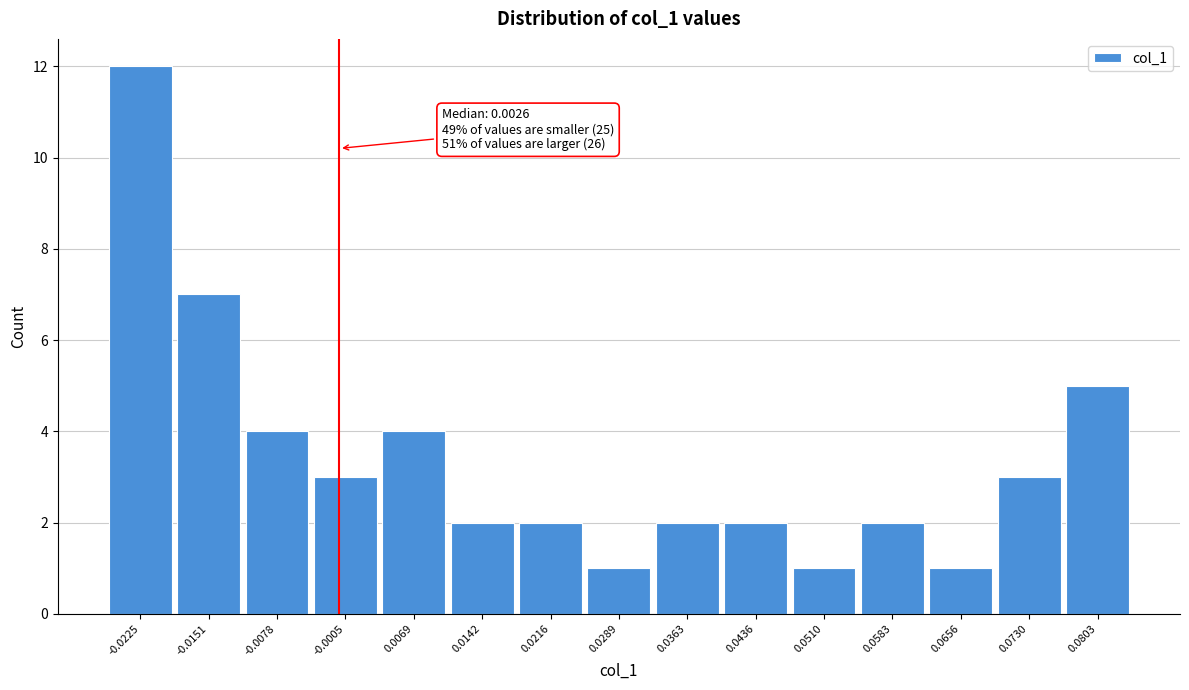

Reading left to right, what are all the values shown in this chart?

-0.0225=12	-0.0151=7	-0.0078=4	-0.0005=3	0.0069=4	0.0142=2	0.0216=2	0.0289=1	0.0363=2	0.0436=2	0.0510=1	0.0583=2	0.0656=1	0.0730=3	0.0803=5